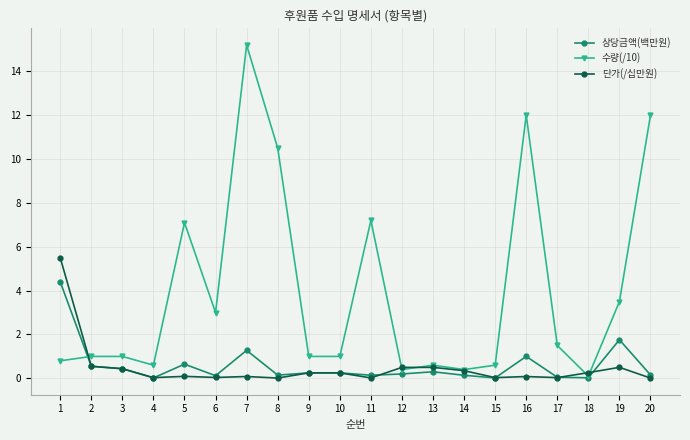

List the series in order of their peak value, lowest first.

상당금액(백만원), 단가(/십만원), 수량(/10)